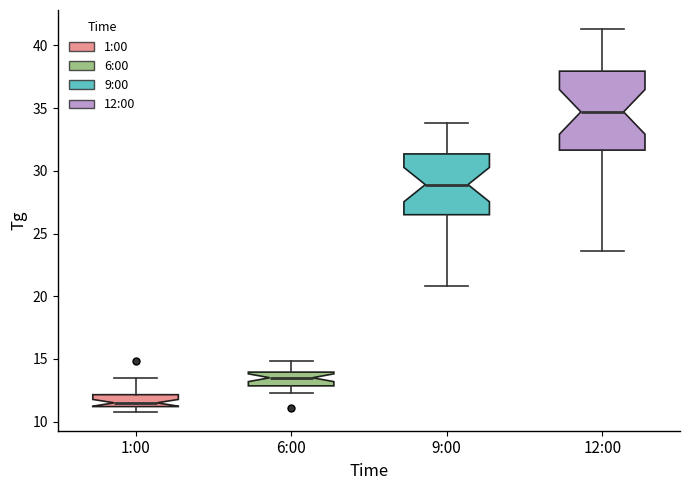

Where does the median line of the box for 1:00 sit on the y-axis? The values are not printed on the chart, so give them approximately, as read against the axis.

11.5